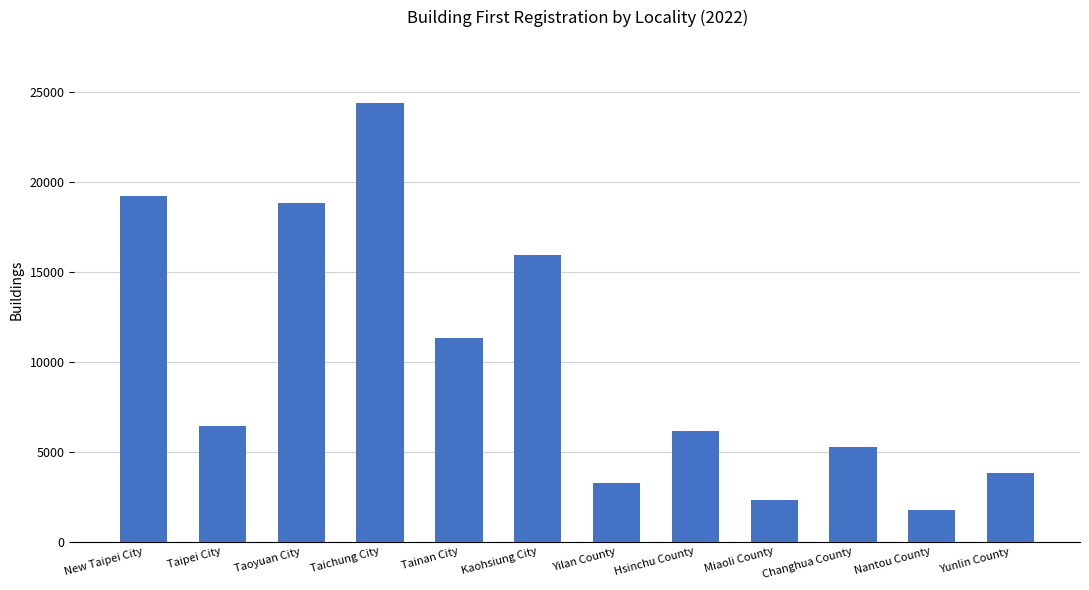

The value at Kaohsiung City is 26547. True or false?

False